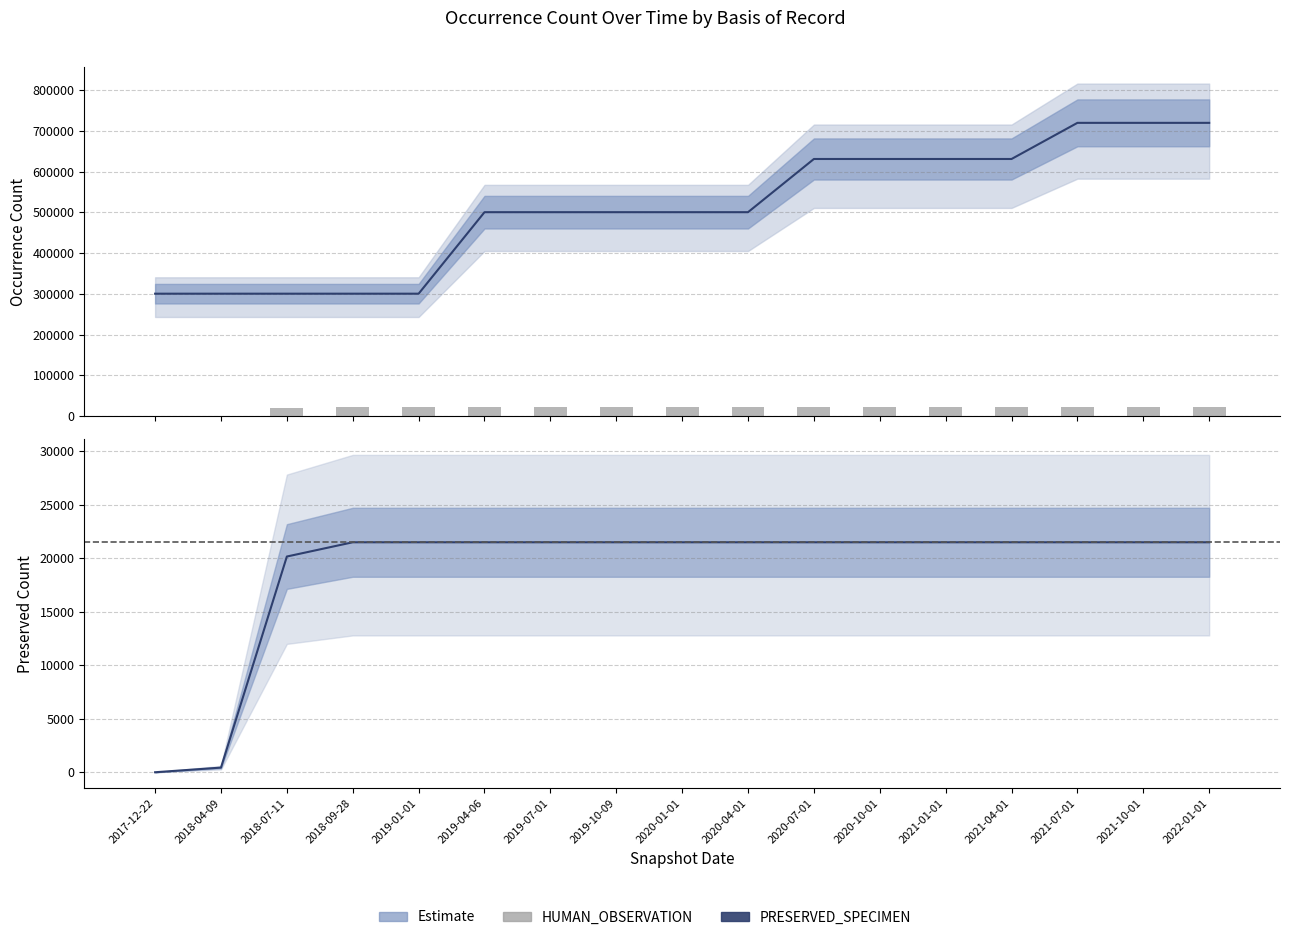

What is the value of the PRESERVED_SPECIMEN bar at the 13th from the left?

21498